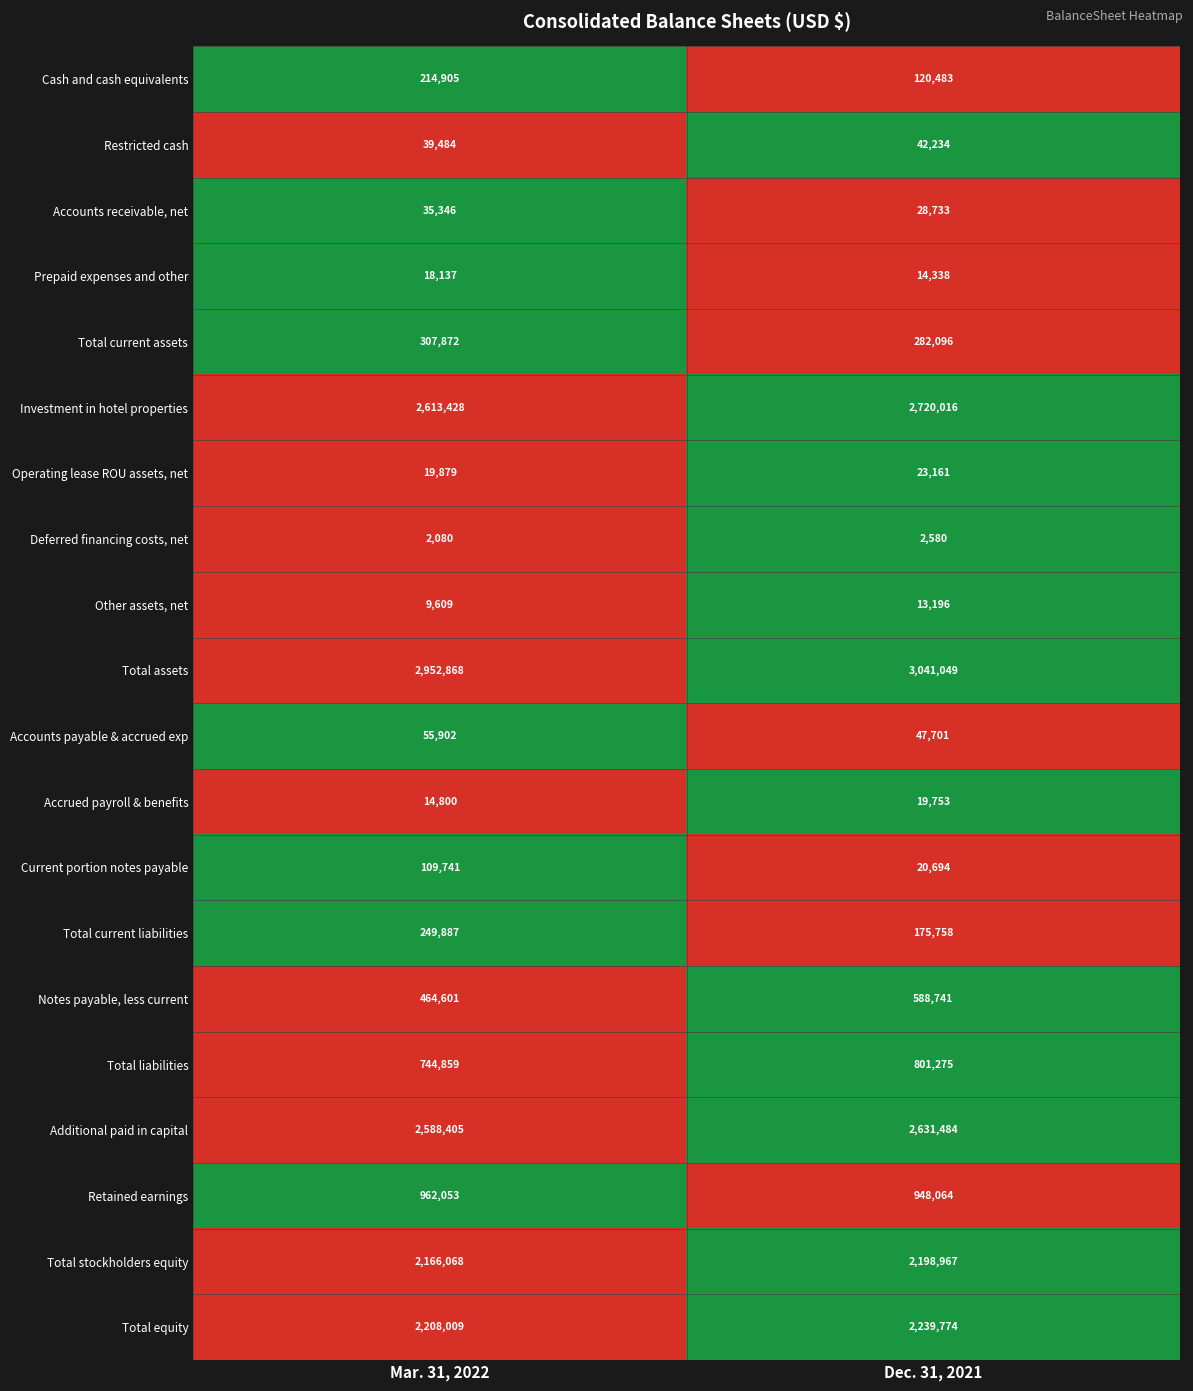

How many values in the Restricted cash series are below 42234?

1